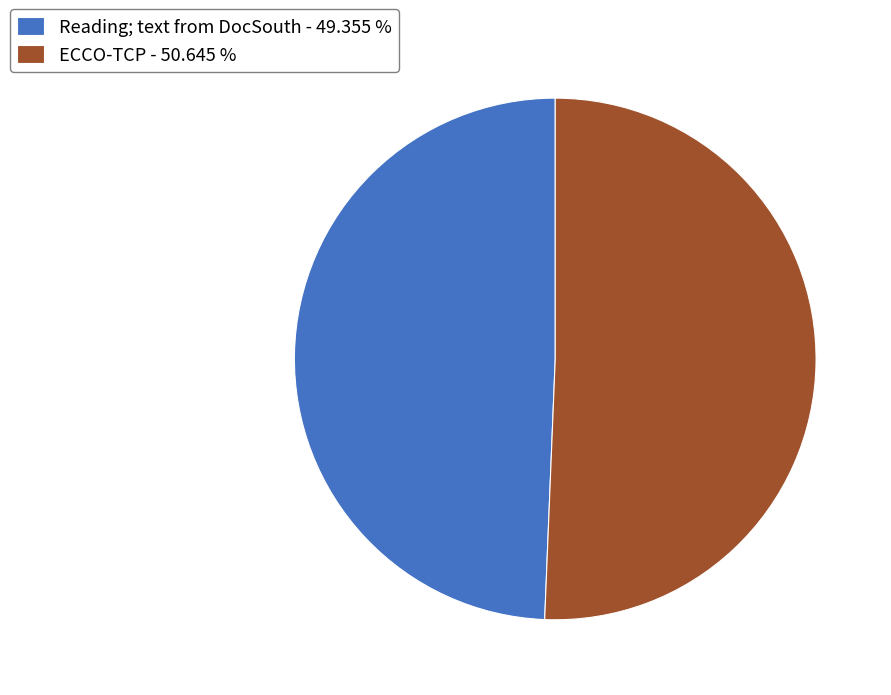

Count the number of slices in the pie.

2